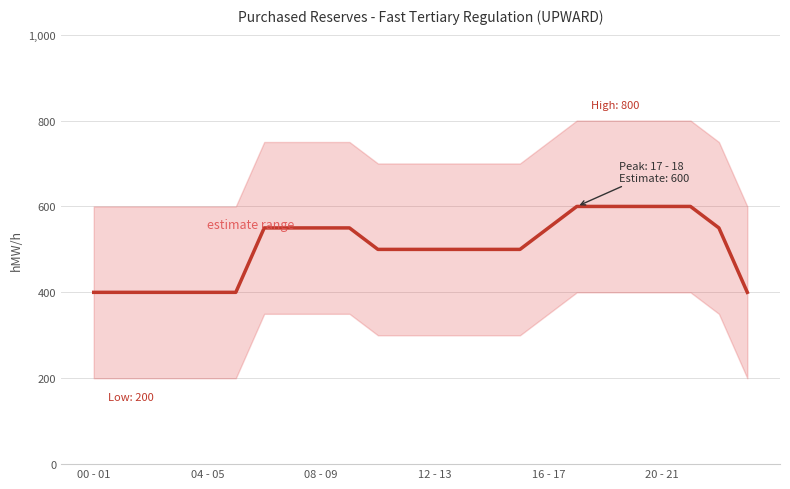

What is the maximum value shown in the chart?

600